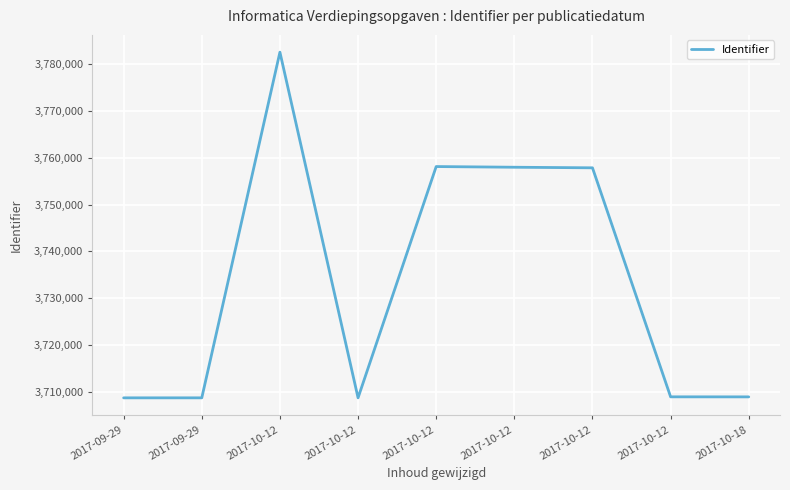

What is the ratio of the value at 2017-10-12 to the value at 2017-10-12?

1.0